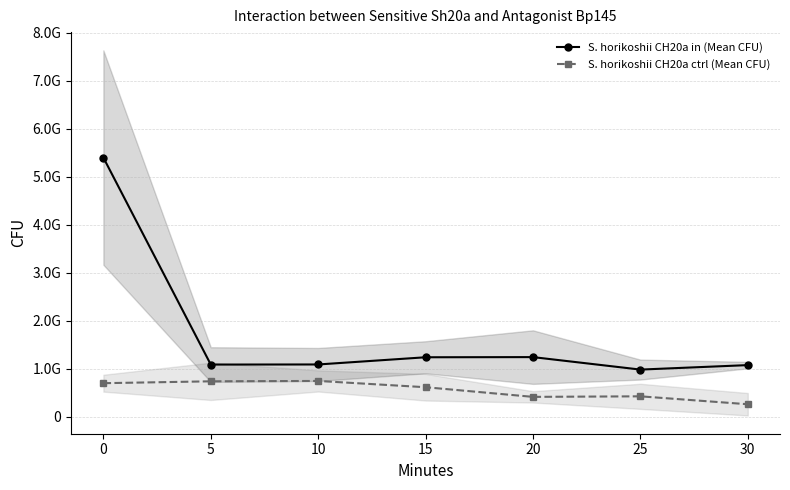

At which label is S. horikoshii CH20a in (Mean CFU) closest to 3191666666?

20